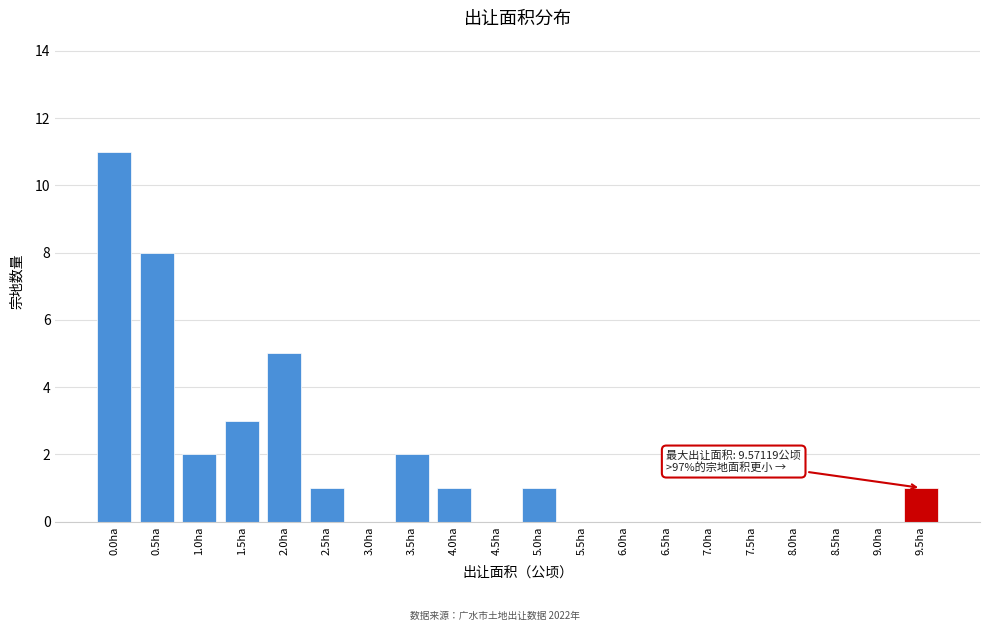

Reading left to right, what are all the values shown in this chart?

0.0ha=11	0.5ha=8	1.0ha=2	1.5ha=3	2.0ha=5	2.5ha=1	3.0ha=0	3.5ha=2	4.0ha=1	4.5ha=0	5.0ha=1	5.5ha=0	6.0ha=0	6.5ha=0	7.0ha=0	7.5ha=0	8.0ha=0	8.5ha=0	9.0ha=0	9.5ha=1